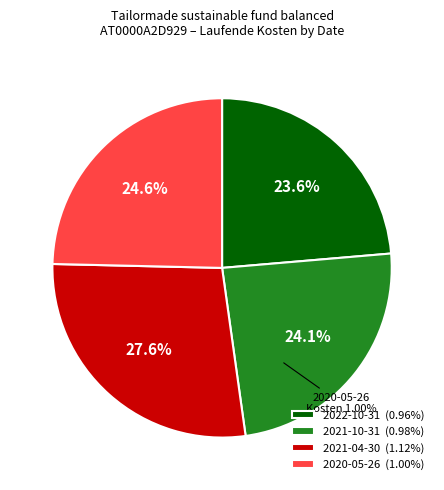

To the nearest percent, what is the average slice percentage?

25%